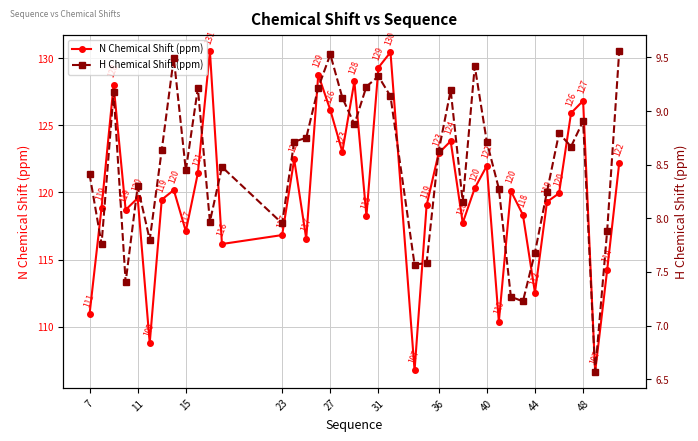

List the series in order of their peak value, lowest first.

H Chemical Shift (ppm), N Chemical Shift (ppm)